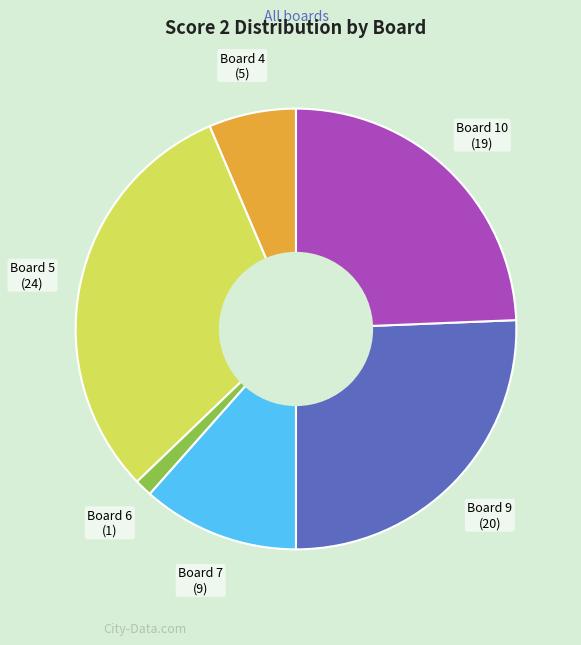

Is there any slice that represents more than half of the pie?

No